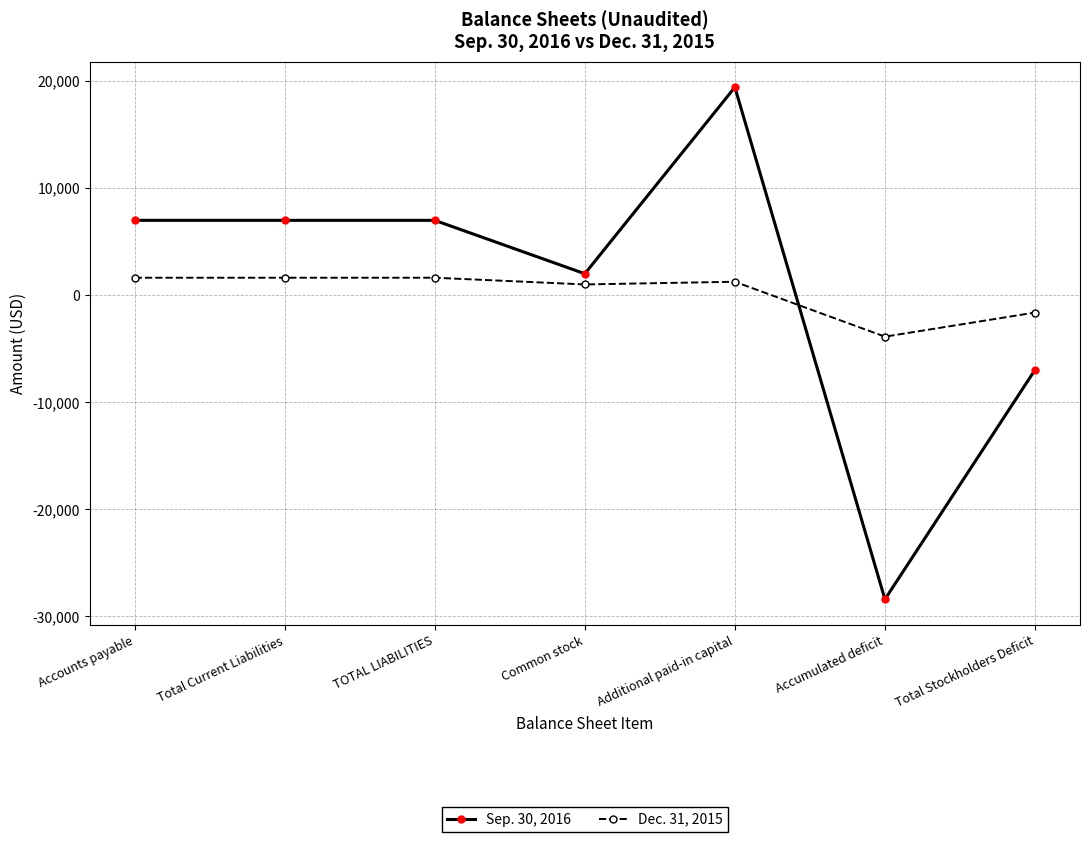

How many distinct data groups are displayed?

2